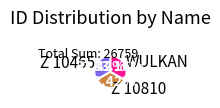

Approximately how many times larger is the value at Z 10465 compared to WULKAN?

1.0